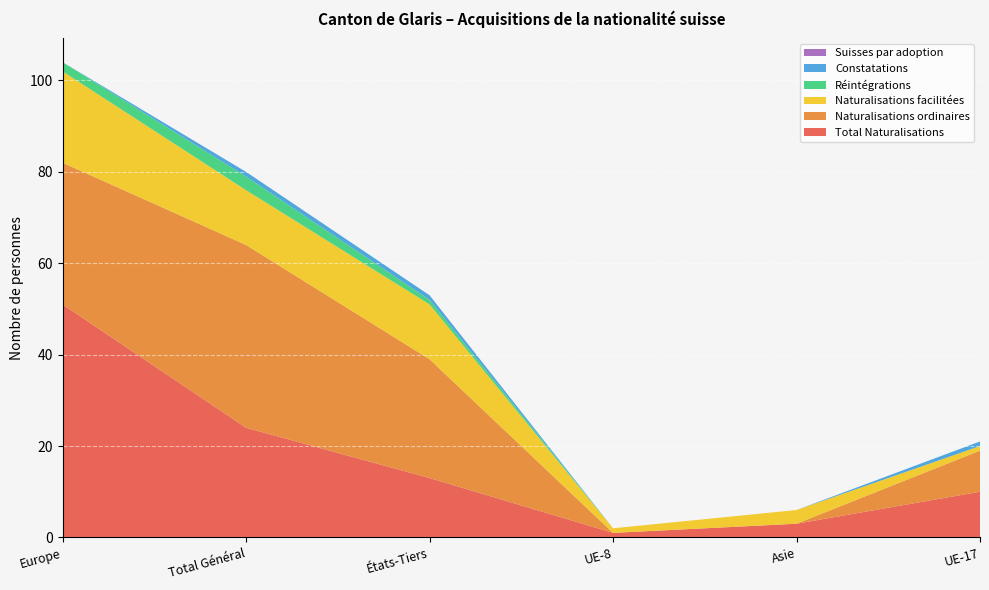

Reading left to right, list all the values displayed in this chart.

Total Naturalisations: 51	24	13	1	3	10
Naturalisations ordinaires: 31	40	26	0	0	9
Naturalisations facilitées: 20	12	12	1	3	1
Réintégrations: 2	3	1	0	0	0
Constatations: 0	1	1	0	0	1
Suisses par adoption: 0	0	0	0	0	0